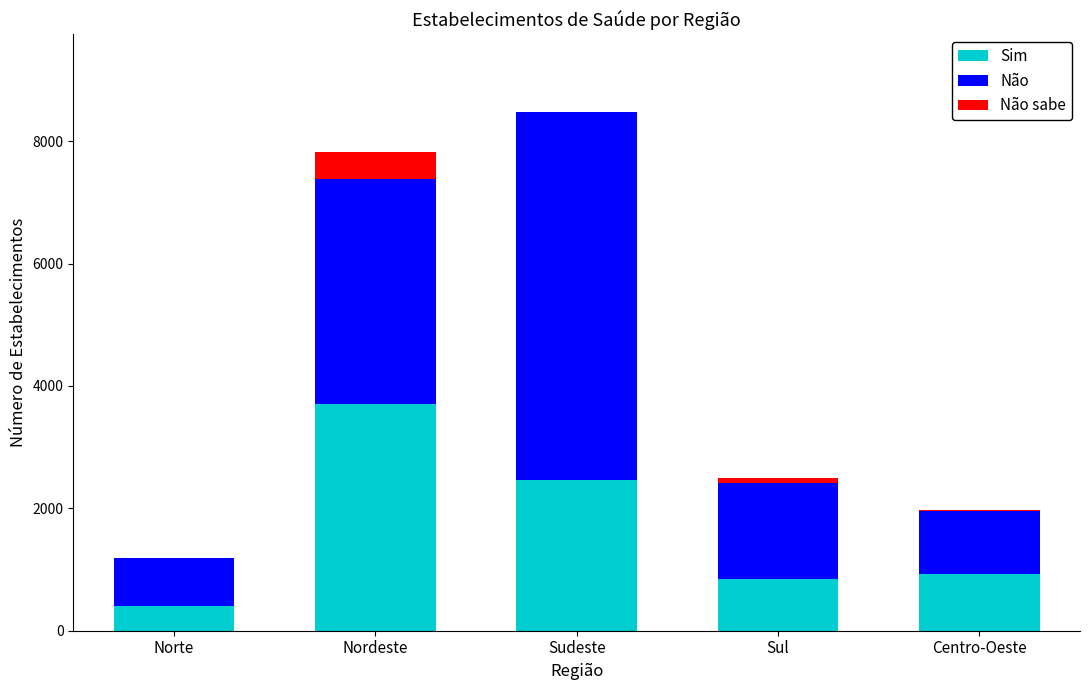

At which category is the sum across all series the highest?

Sudeste